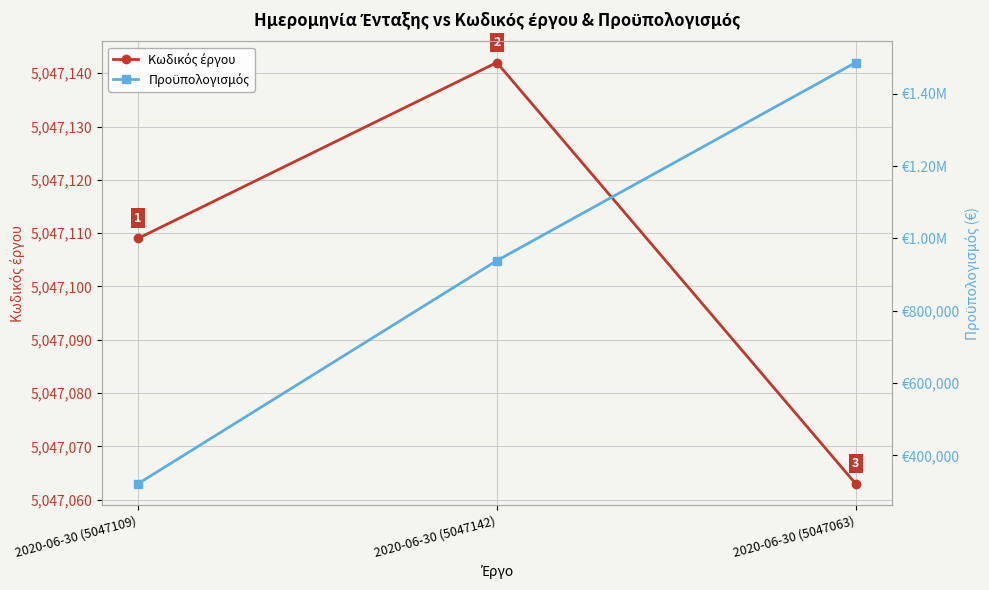

What is the value of the Κωδικός έργου point at the 3rd from the left?

5047063.0